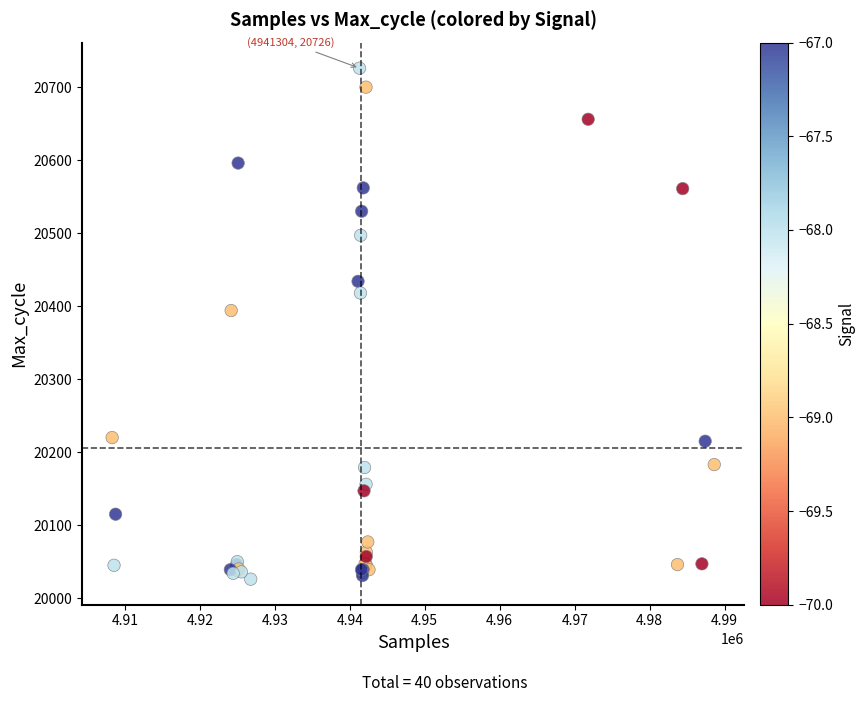

What Y value in the scatter plot is closest to 20376?

20394